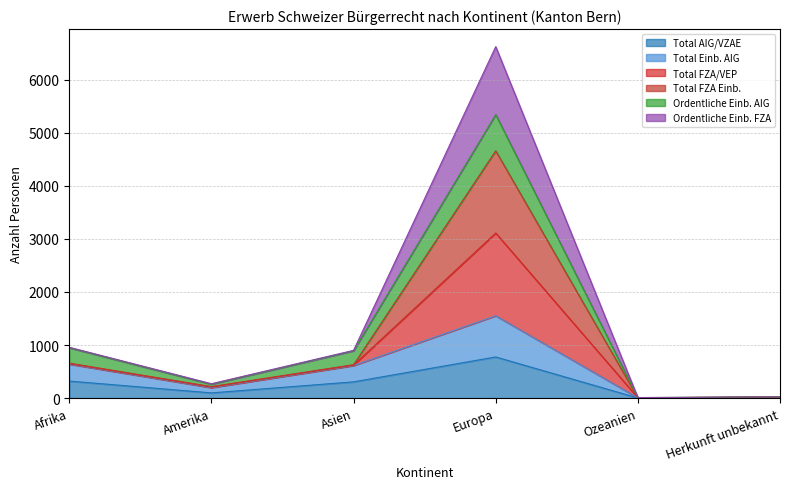

Is it true that Total AIG/VZAE equals 501 at Afrika?

False